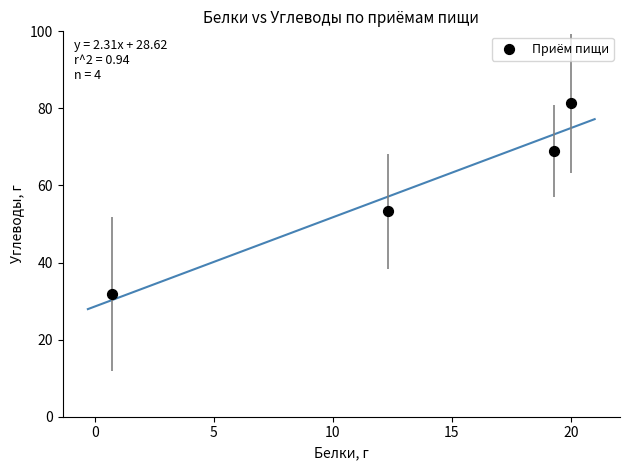

What is the average Y value?

58.9